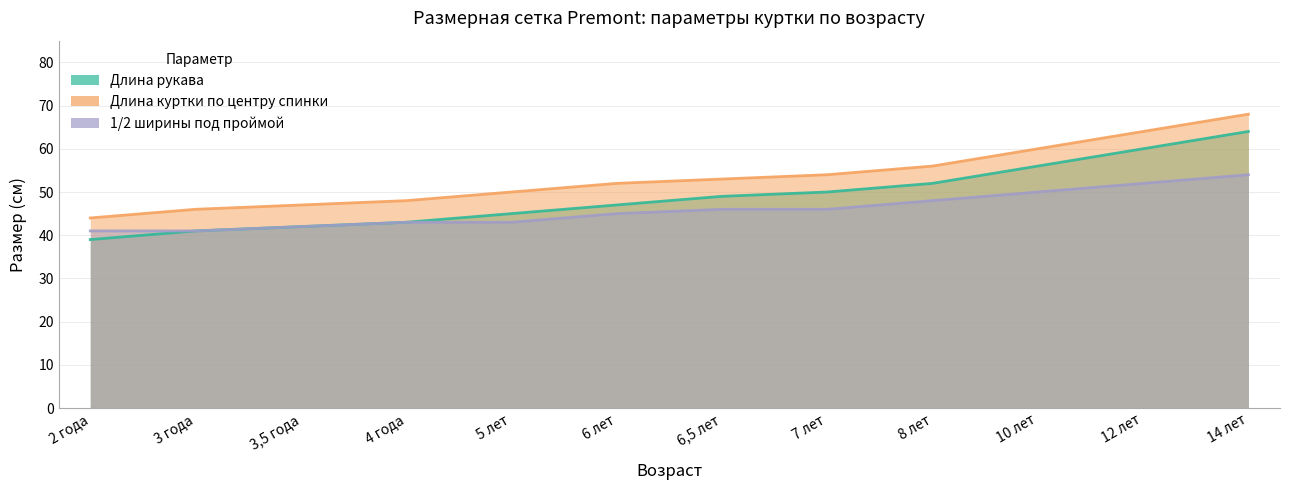

At which label does 1/2 ширины под проймой first exceed 46?

8 лет